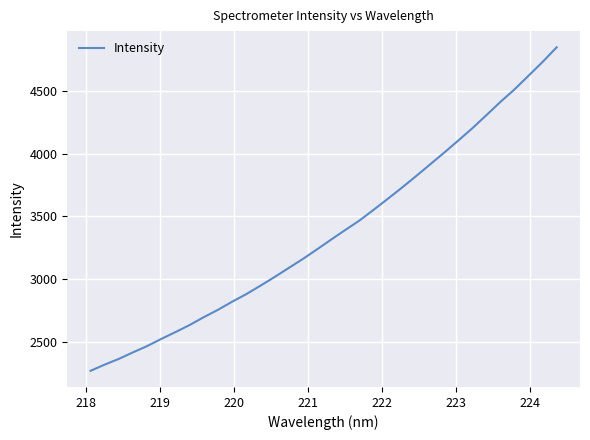

What is the difference between the second highest and second lowest values?

2415.0